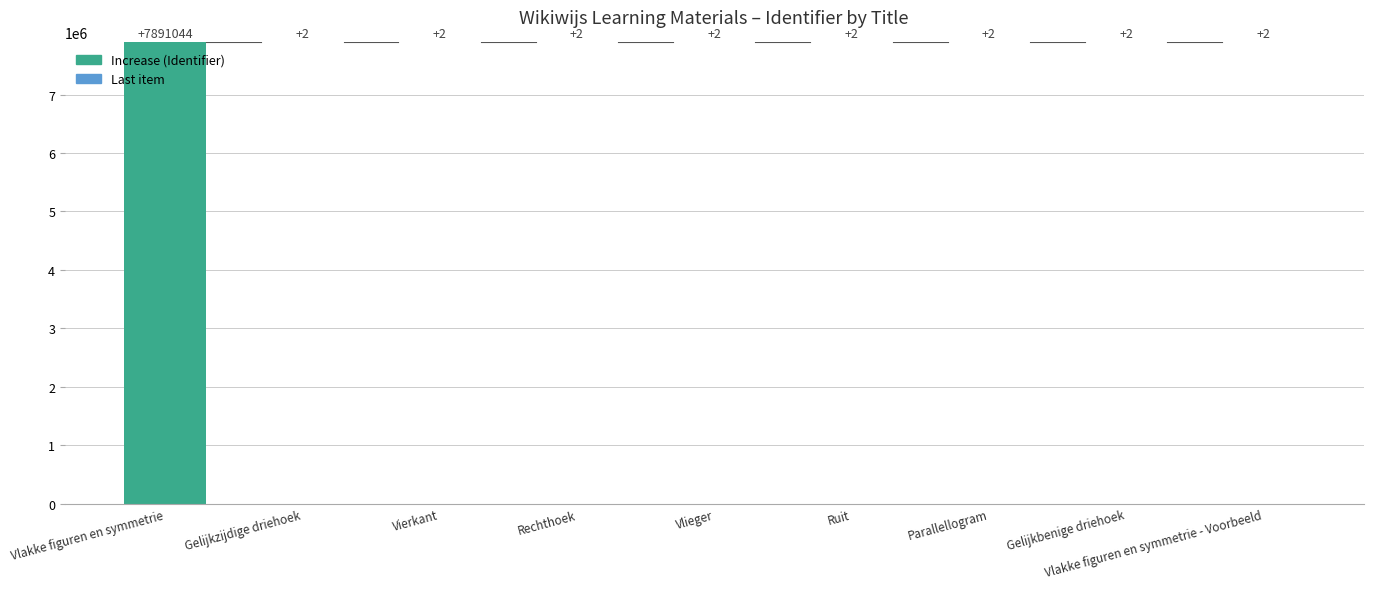

List the labels in order of value, smallest first.

Gelijkzijdige driehoek, Vierkant, Rechthoek, Vlieger, Ruit, Parallellogram, Gelijkbenige driehoek, Vlakke figuren en symmetrie - Voorbeeld, Vlakke figuren en symmetrie